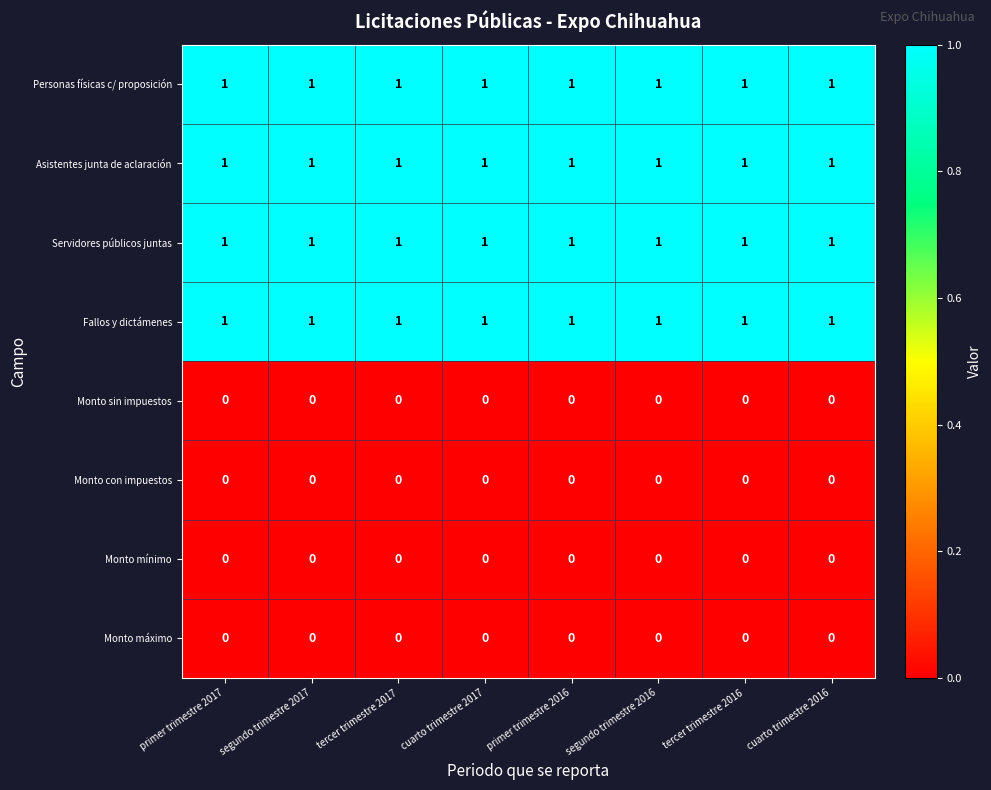

How many series are shown in this chart?

8